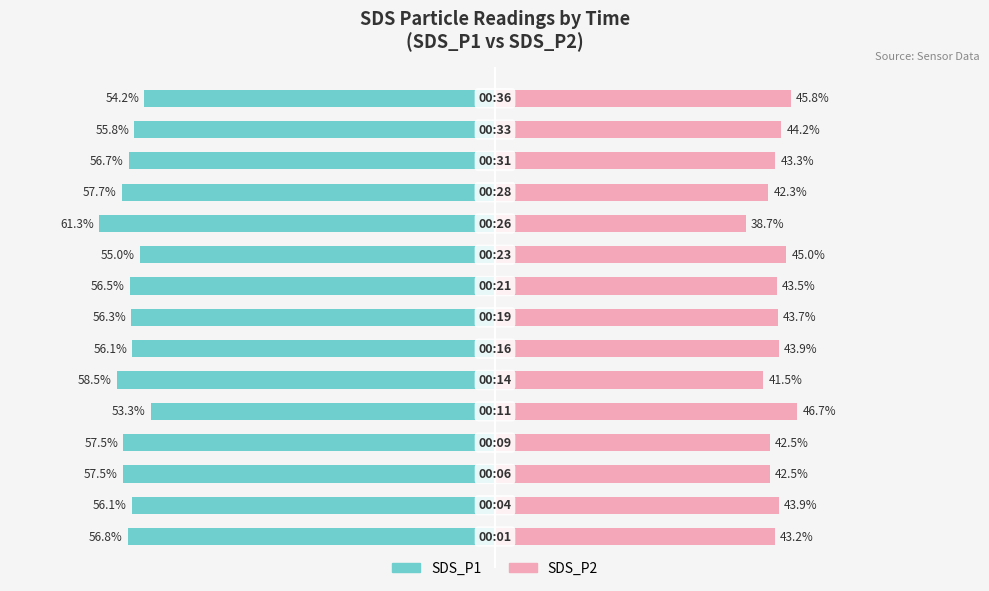

Reading left to right, what are all the values shown in this chart?

SDS_P1: -56.8	-56.1	-57.5	-57.5	-53.3	-58.5	-56.1	-56.3	-56.5	-55.0	-61.3	-57.7	-56.7	-55.8	-54.2
SDS_P2: 43.2	43.9	42.5	42.5	46.7	41.5	43.9	43.7	43.5	45.0	38.7	42.3	43.3	44.2	45.8